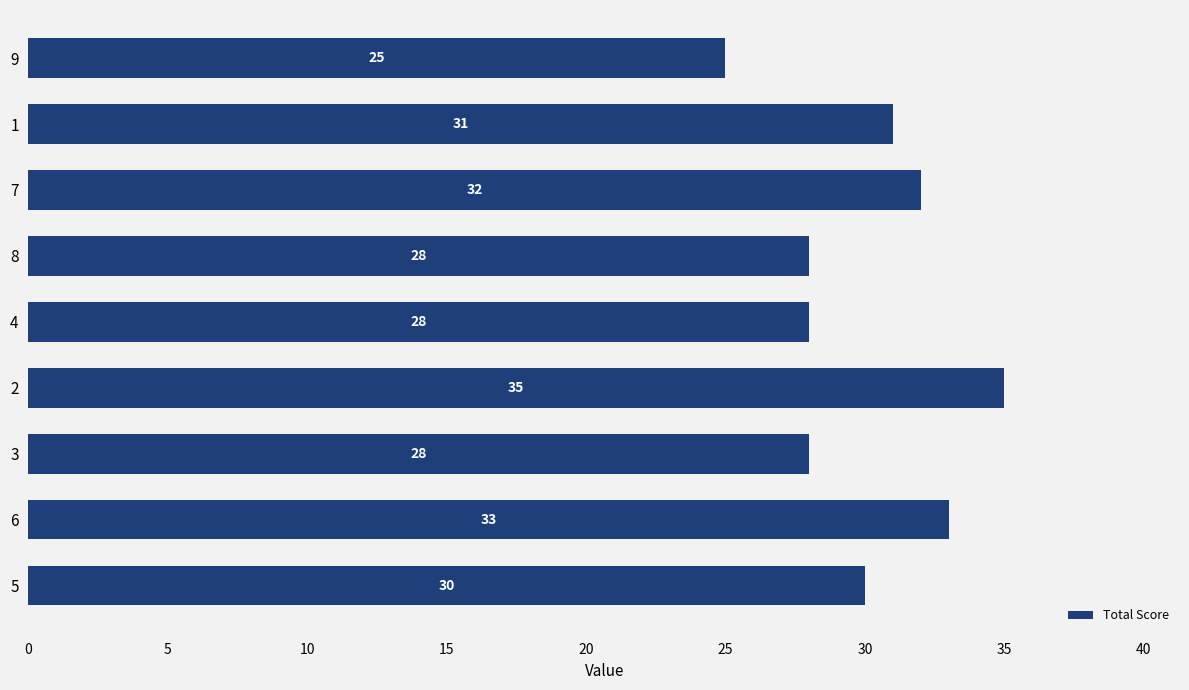

The value at 7 is 32. True or false?

True